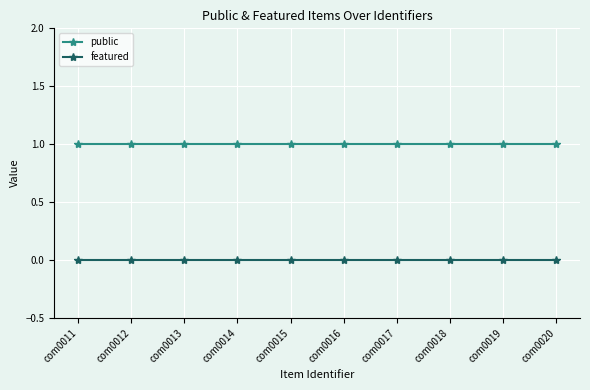

True or false: public and featured cross at least once.

False